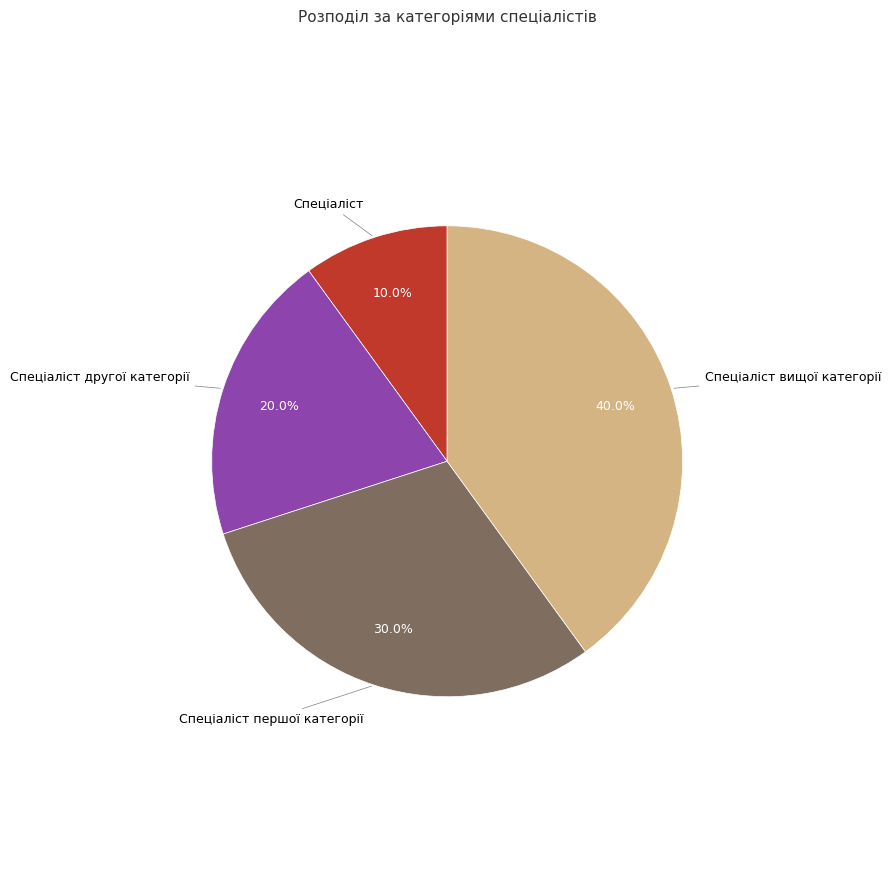

Is there any slice that represents more than half of the pie?

No